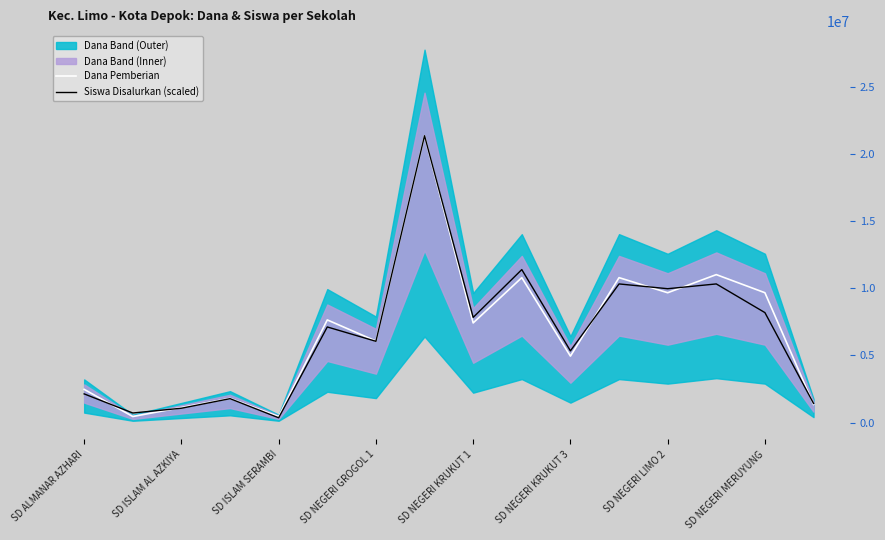

Where is Dana Pemberian nearest to the value 10912500?

9